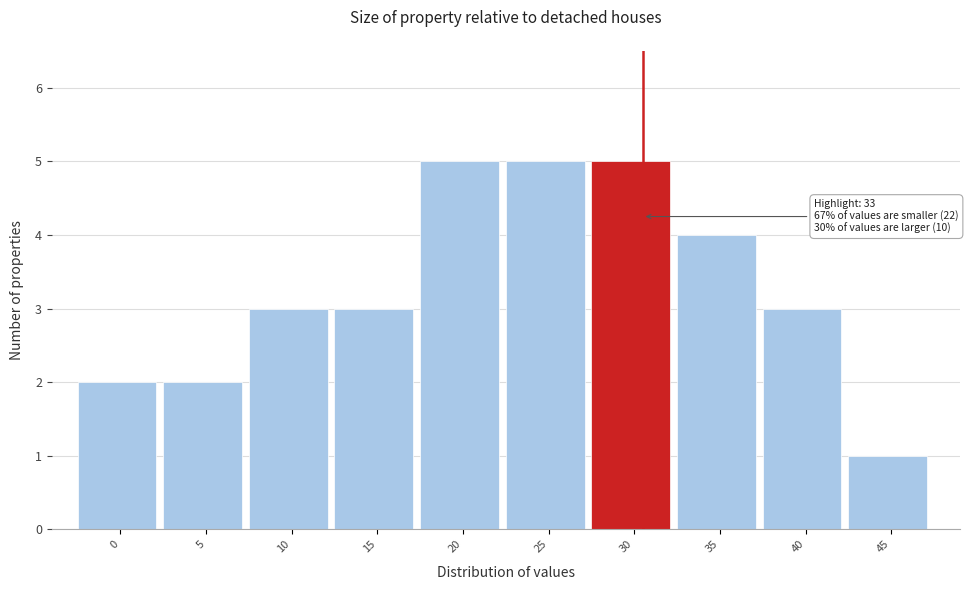

Reading left to right, list all the values displayed in this chart.

2	2	3	3	5	5	5	4	3	1